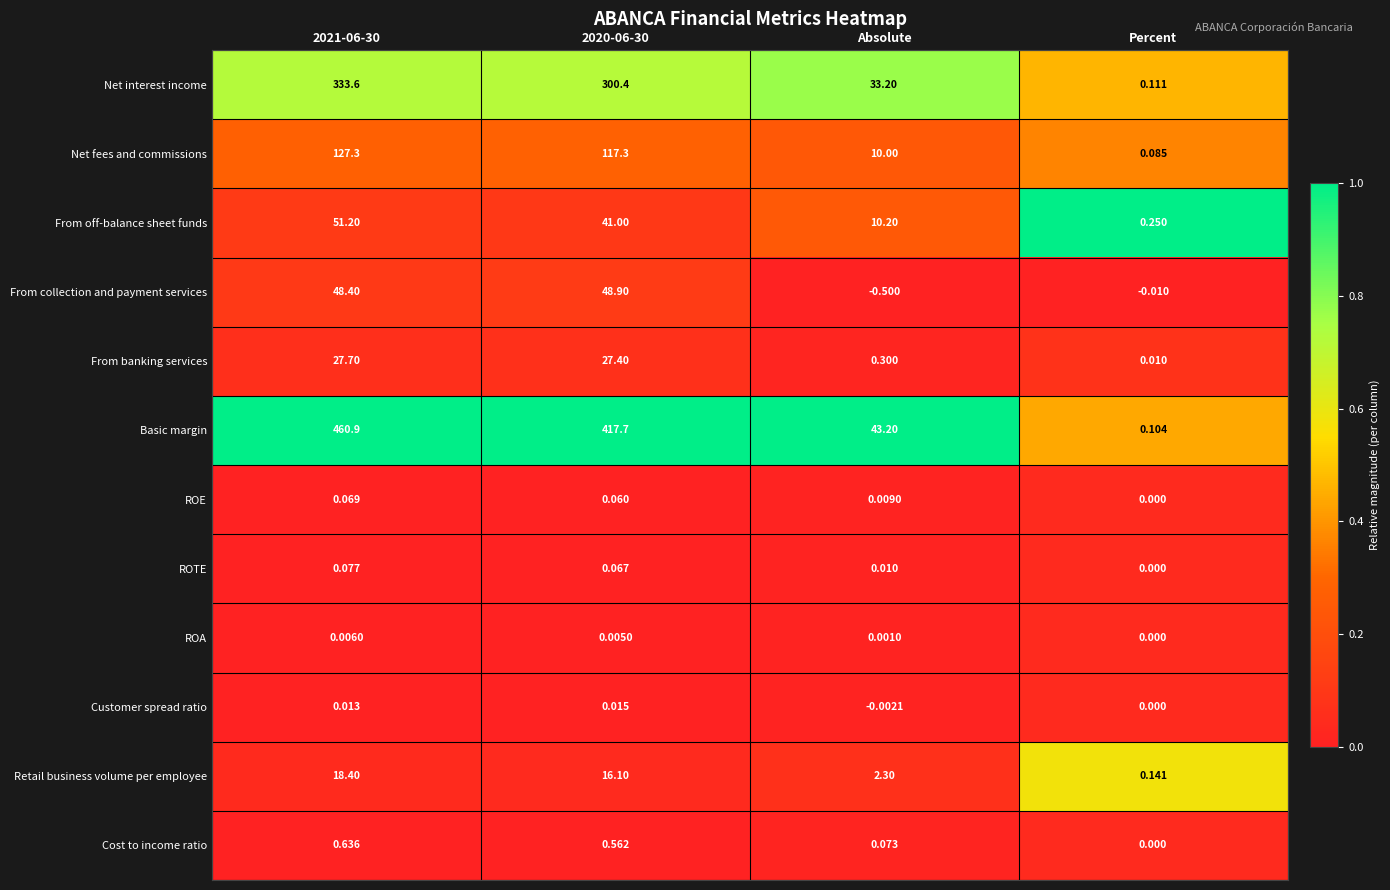

Where is Cost to income ratio nearest to the value 0?

Percent